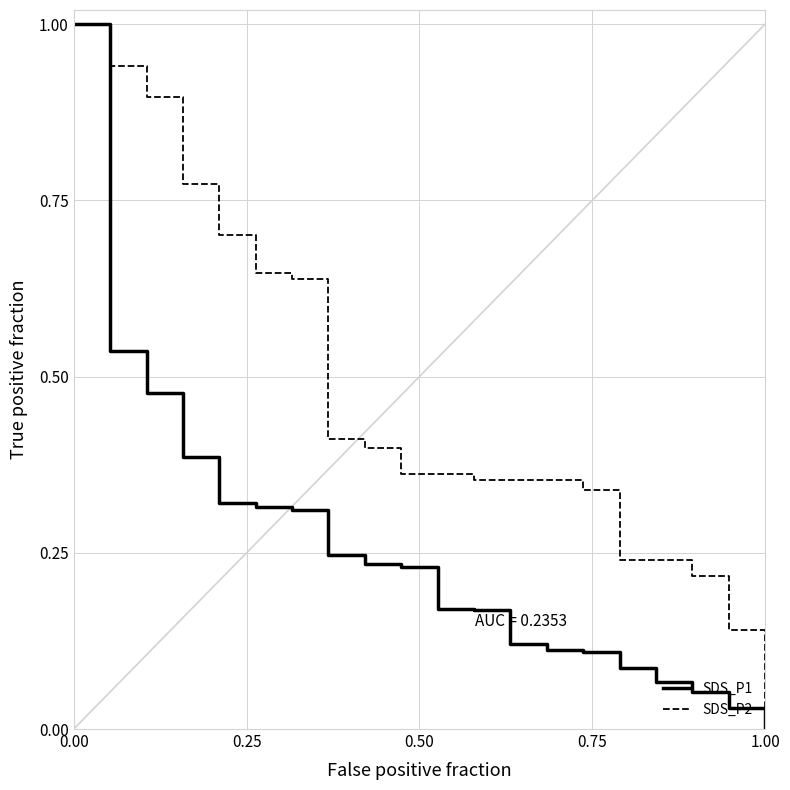

Which series has the largest total across all categories?

SDS_P2